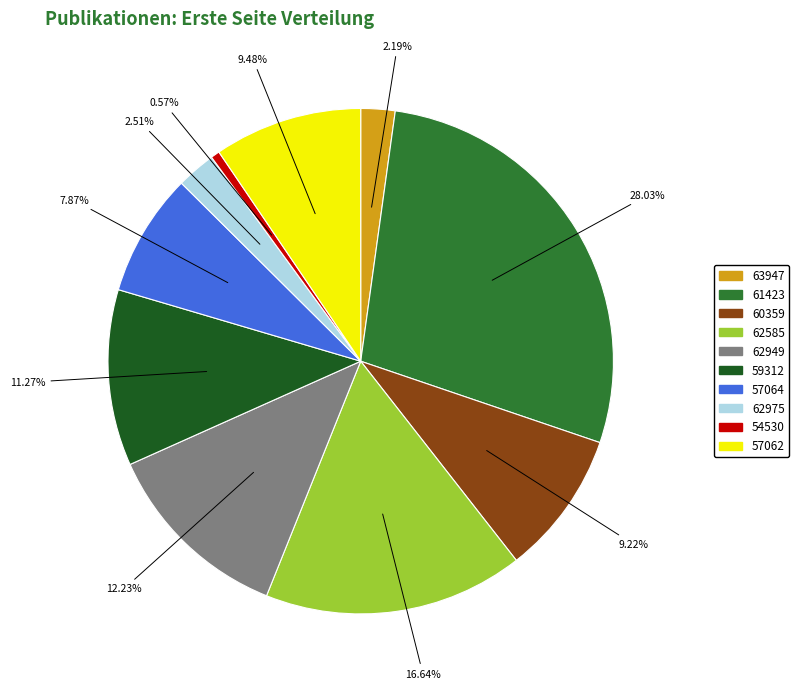

Is there any slice that represents more than half of the pie?

No